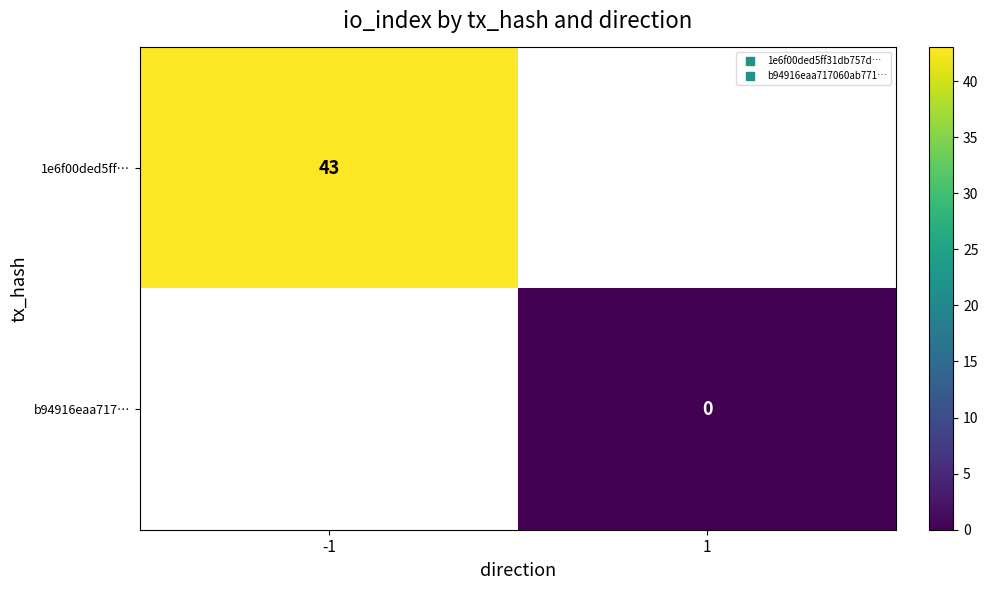

Which has a higher value, 1 or -1?

-1